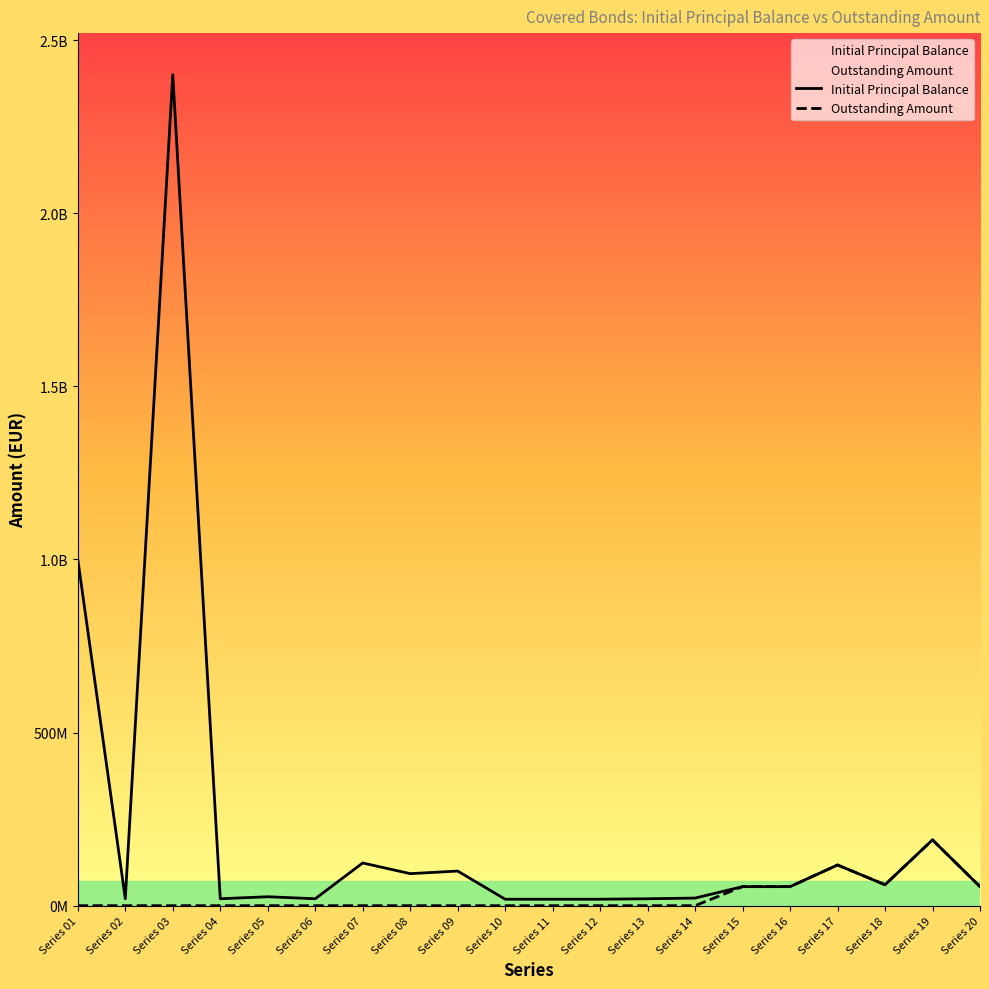

What is the sum of the Initial Principal Balance values at Series 09 and Series 18?

160500000.0